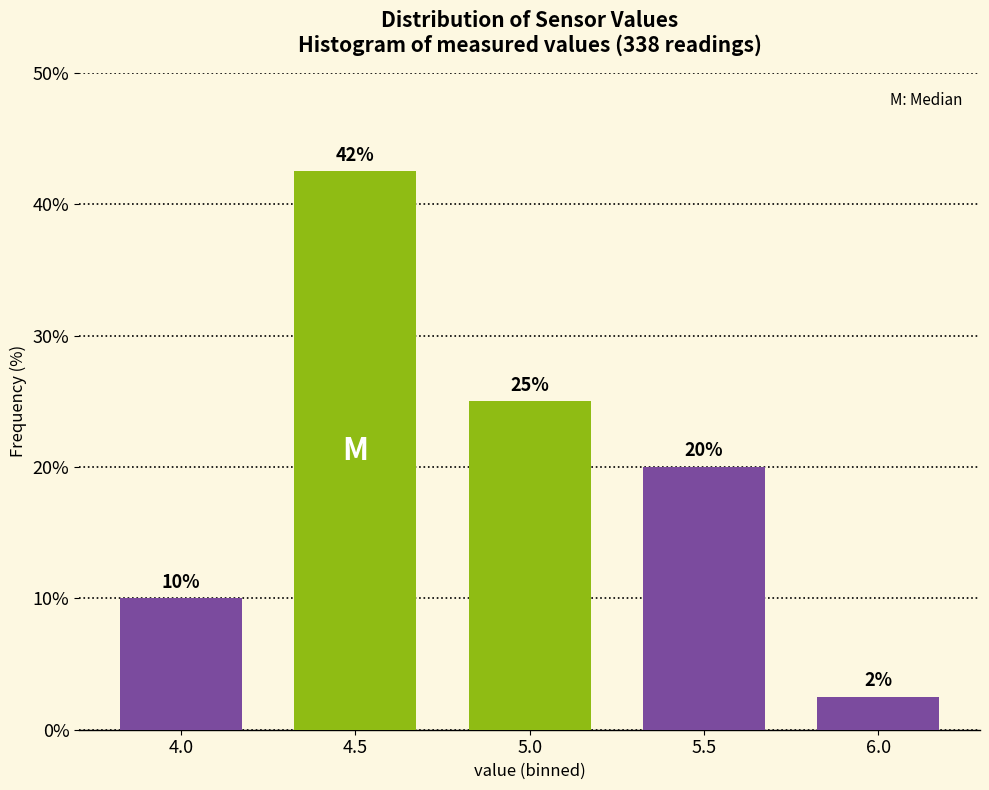

Count the values in the range 10 to 25.

3